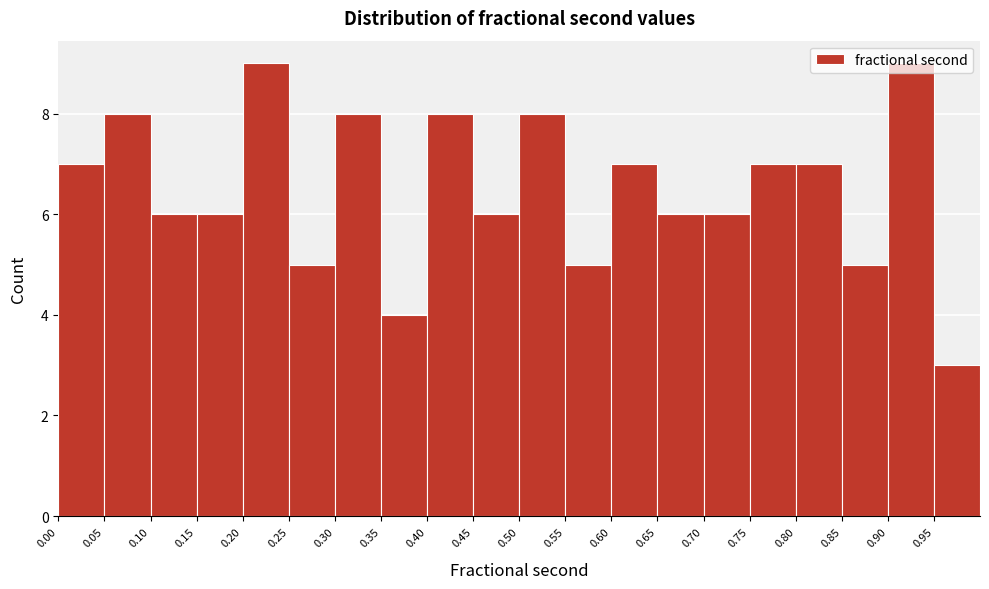

Reading left to right, transcribe this chart: for each bar, give the range it covers on the x-axis and its height. The values are not printed on the chart, so give them approximately, as read against the axis.

0.00 to 0.05: 7
0.05 to 0.10: 8
0.10 to 0.15: 6
0.15 to 0.20: 6
0.20 to 0.25: 9
0.25 to 0.30: 5
0.30 to 0.35: 8
0.35 to 0.40: 4
0.40 to 0.45: 8
0.45 to 0.50: 6
0.50 to 0.55: 8
0.55 to 0.60: 5
0.60 to 0.65: 7
0.65 to 0.70: 6
0.70 to 0.75: 6
0.75 to 0.80: 7
0.80 to 0.85: 7
0.85 to 0.90: 5
0.90 to 0.95: 9
0.95 to 1.00: 3